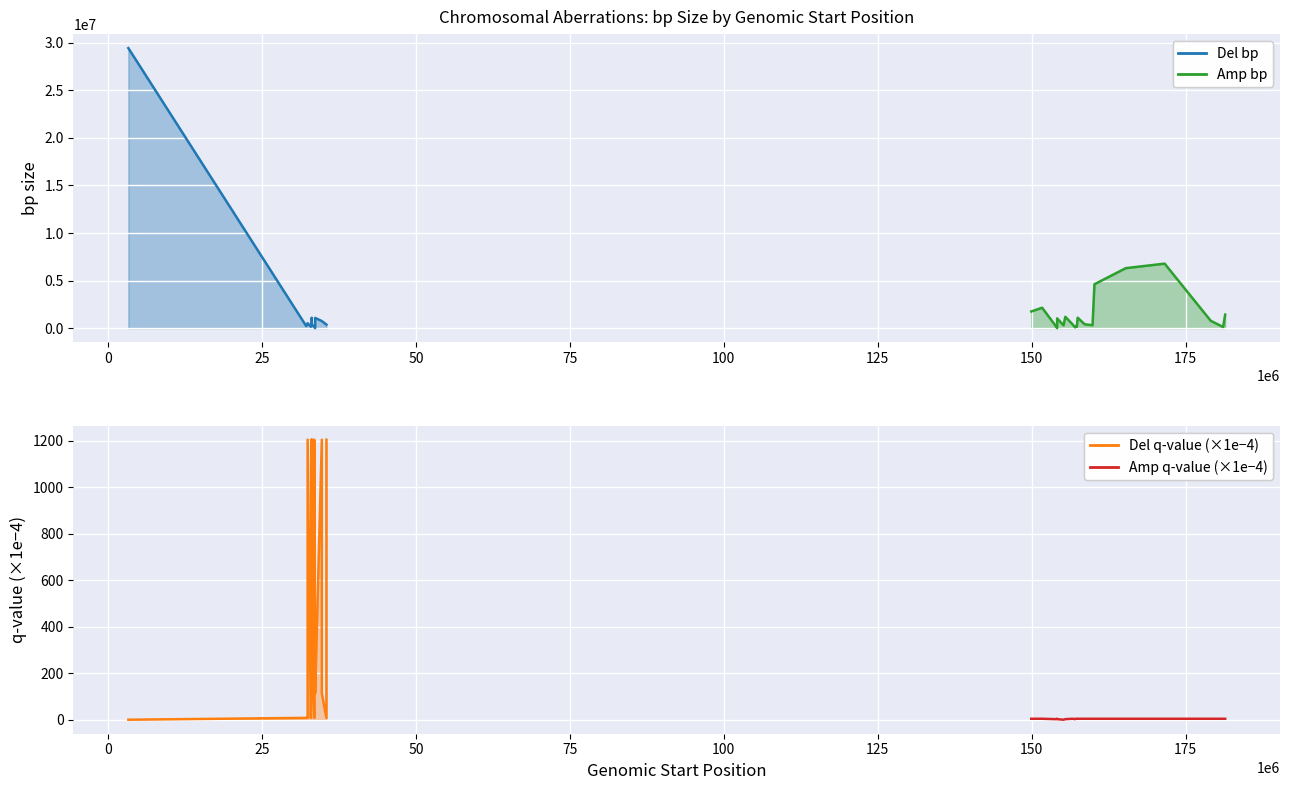

What is the difference between the maximum and minimum values in the Amp bp series?

6778989.0